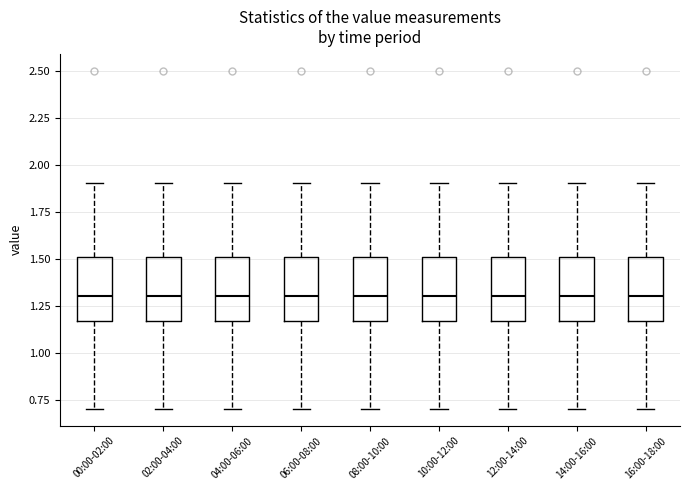

Reading left to right, read every box against the y-axis: the position of its median line, the range the box covers, and the ends of its whiskers. The values are not printed on the chart, so give them approximately, as read against the axis.

00:00-02:00: median 1.30, box 1.15 to 1.50, whiskers 0.70 to 1.90
02:00-04:00: median 1.30, box 1.15 to 1.50, whiskers 0.70 to 1.90
04:00-06:00: median 1.30, box 1.15 to 1.50, whiskers 0.70 to 1.90
06:00-08:00: median 1.30, box 1.15 to 1.50, whiskers 0.70 to 1.90
08:00-10:00: median 1.30, box 1.15 to 1.50, whiskers 0.70 to 1.90
10:00-12:00: median 1.30, box 1.15 to 1.50, whiskers 0.70 to 1.90
12:00-14:00: median 1.30, box 1.15 to 1.50, whiskers 0.70 to 1.90
14:00-16:00: median 1.30, box 1.15 to 1.50, whiskers 0.70 to 1.90
16:00-18:00: median 1.30, box 1.15 to 1.50, whiskers 0.70 to 1.90